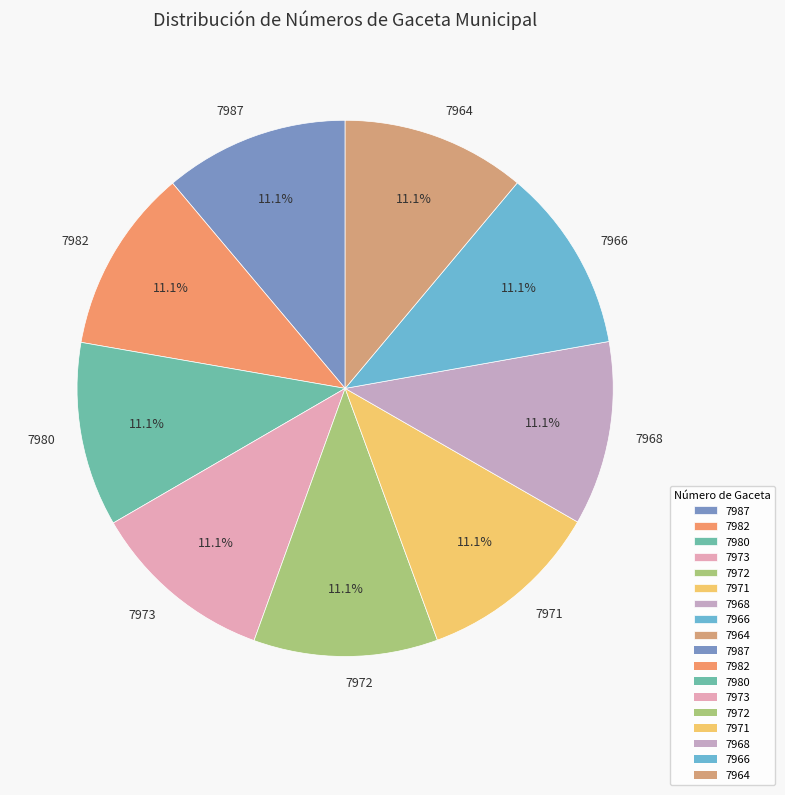

How many slices are in this pie chart?

9